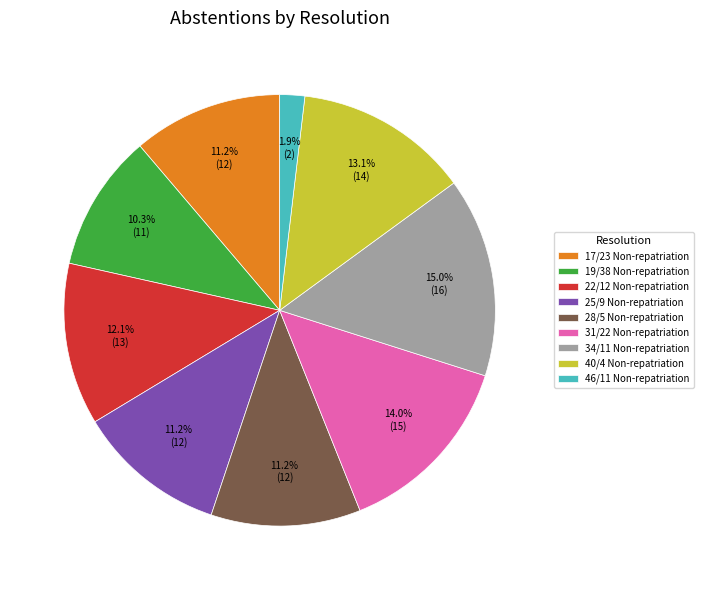

How much of the chart is everything except 34/11 Non-repatriation?

85.0%